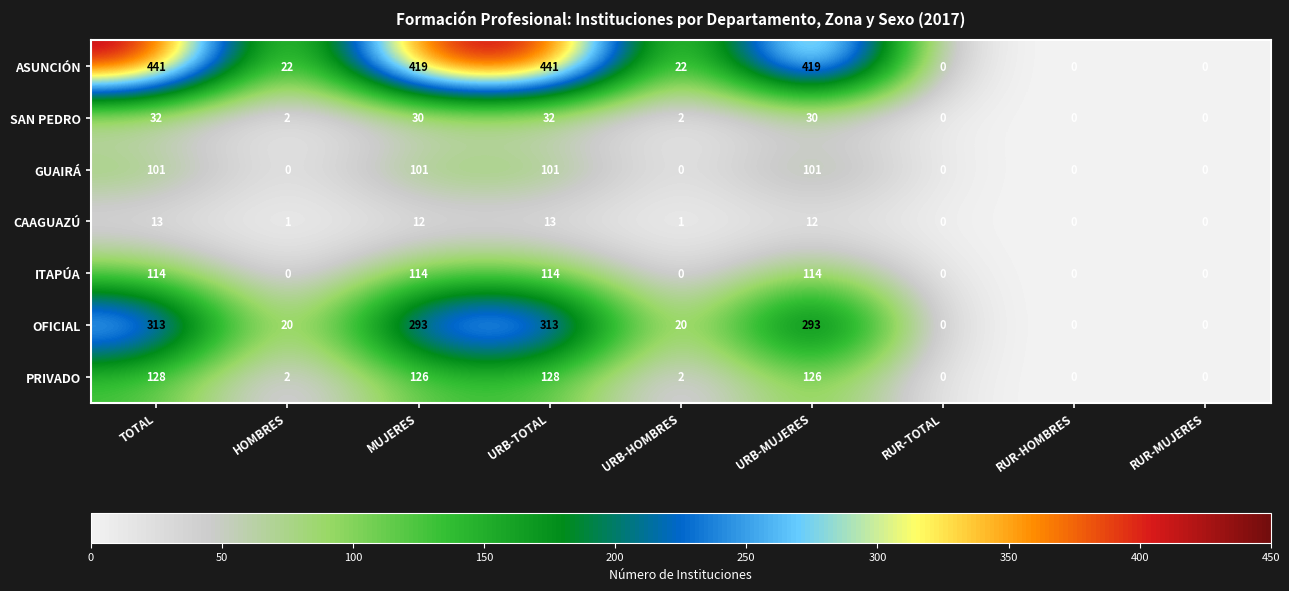

List the series in order of their peak value, highest first.

ASUNCIÓN, OFICIAL, PRIVADO, ITAPÚA, GUAIRÁ, SAN PEDRO, CAAGUAZÚ